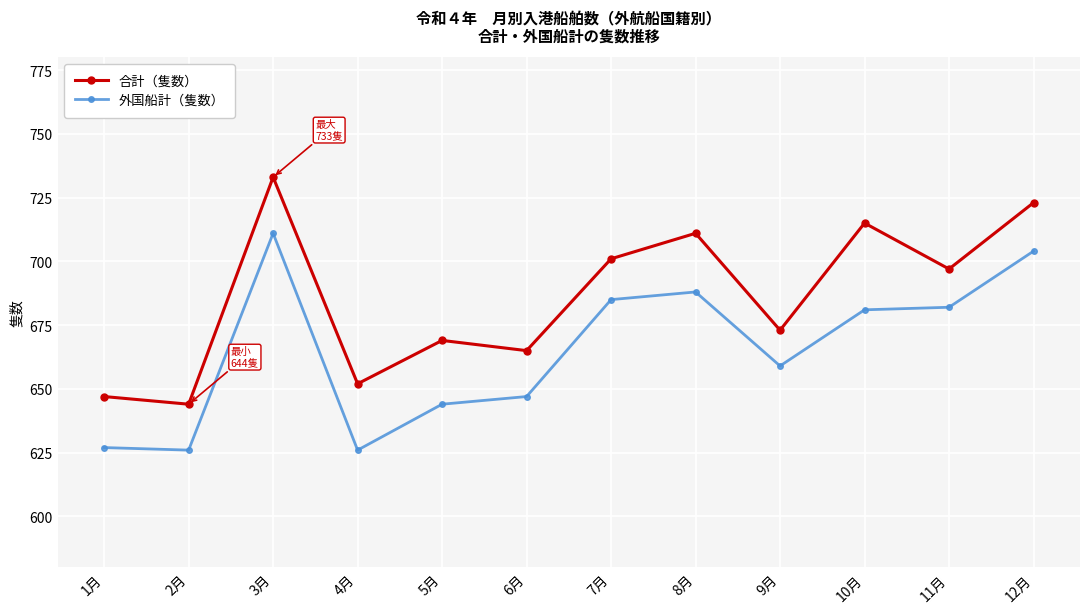

What is the difference between the maximum and minimum values in the 合計（隻数） series?

89